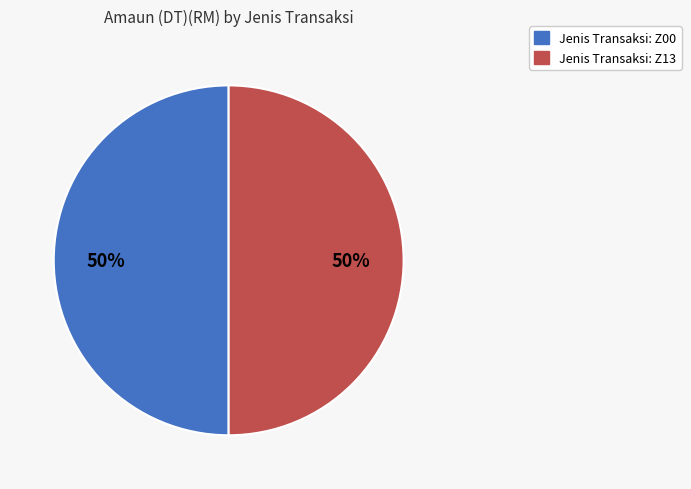

To the nearest percent, what is the average slice percentage?

50%